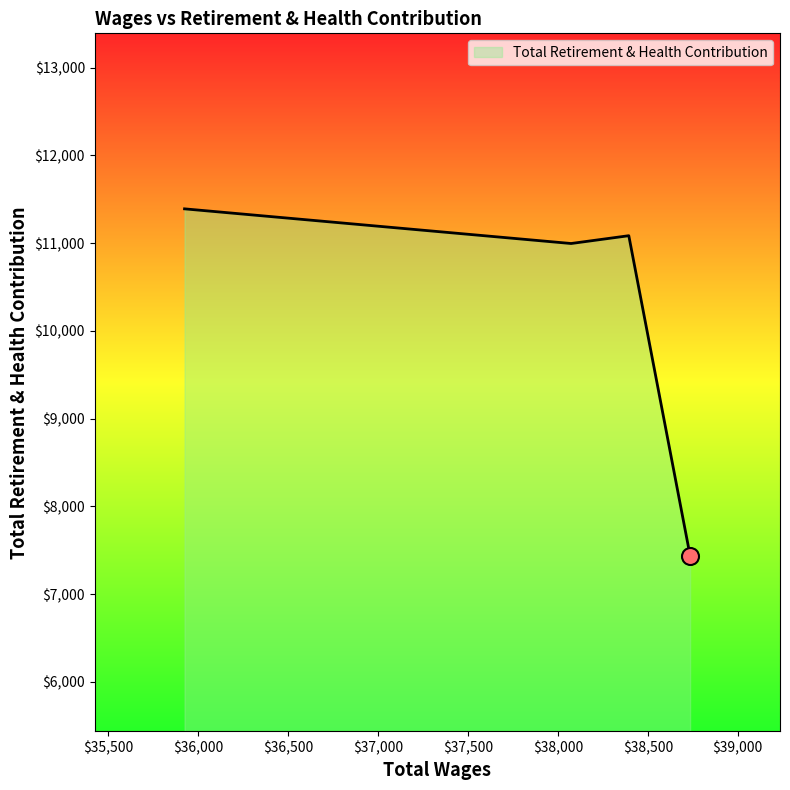

What is the greatest value displayed?

11390